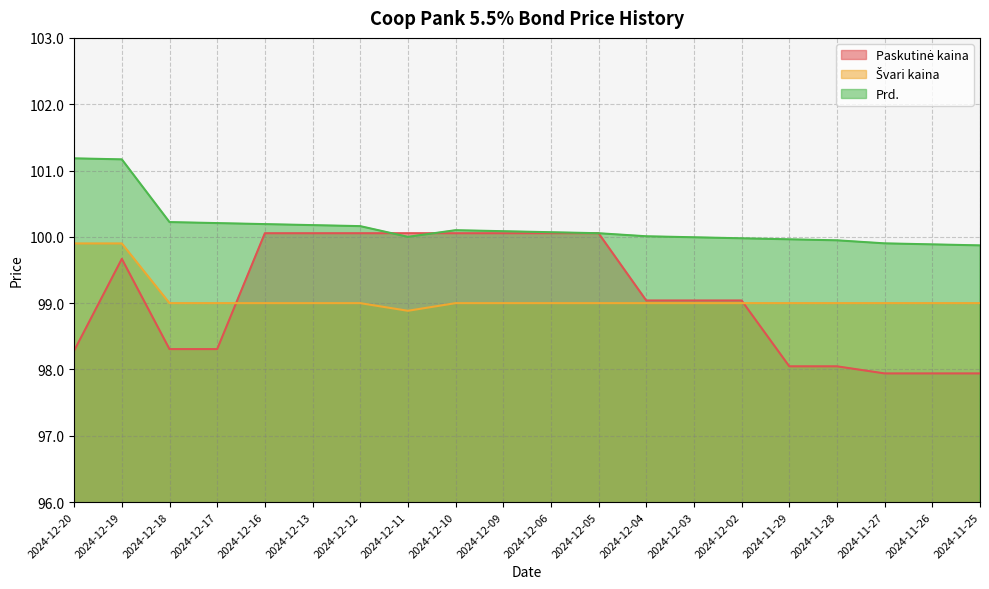

What is the label of the 13th point from the left?

2024-12-04